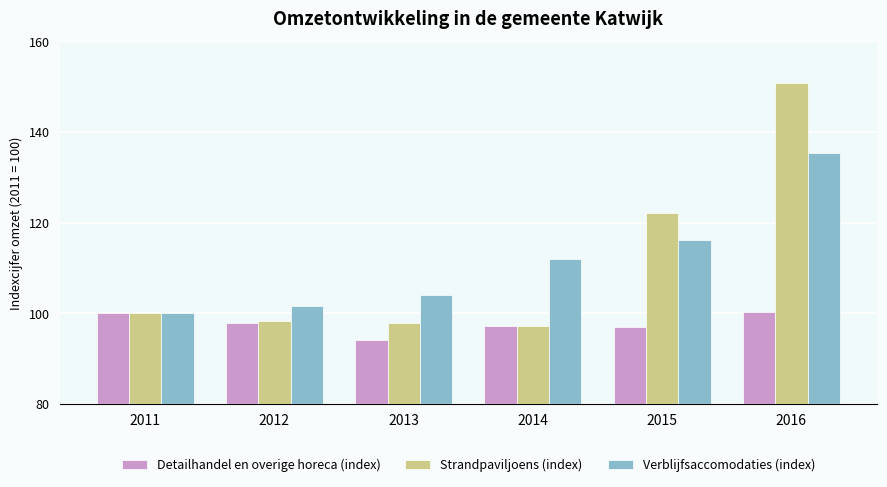

Which series has the widest spread of values?

Strandpaviljoens (index)